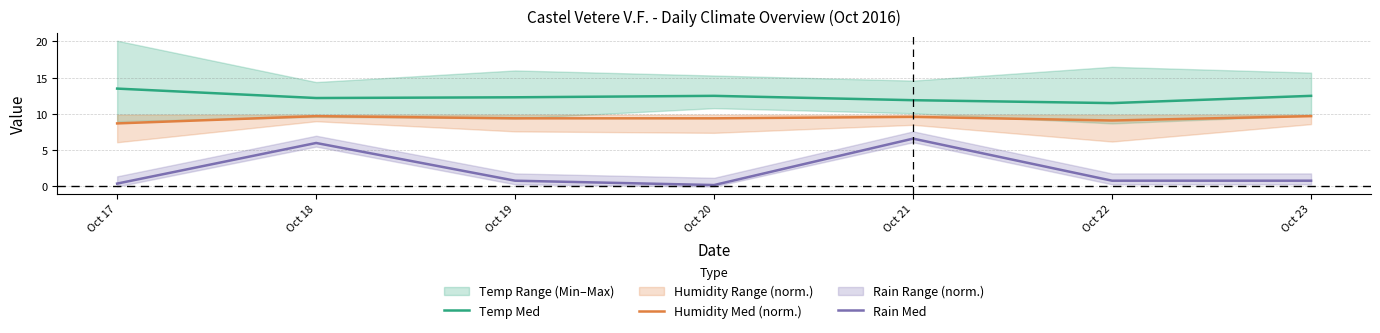

Is this an area chart (filled region under the line)?

No